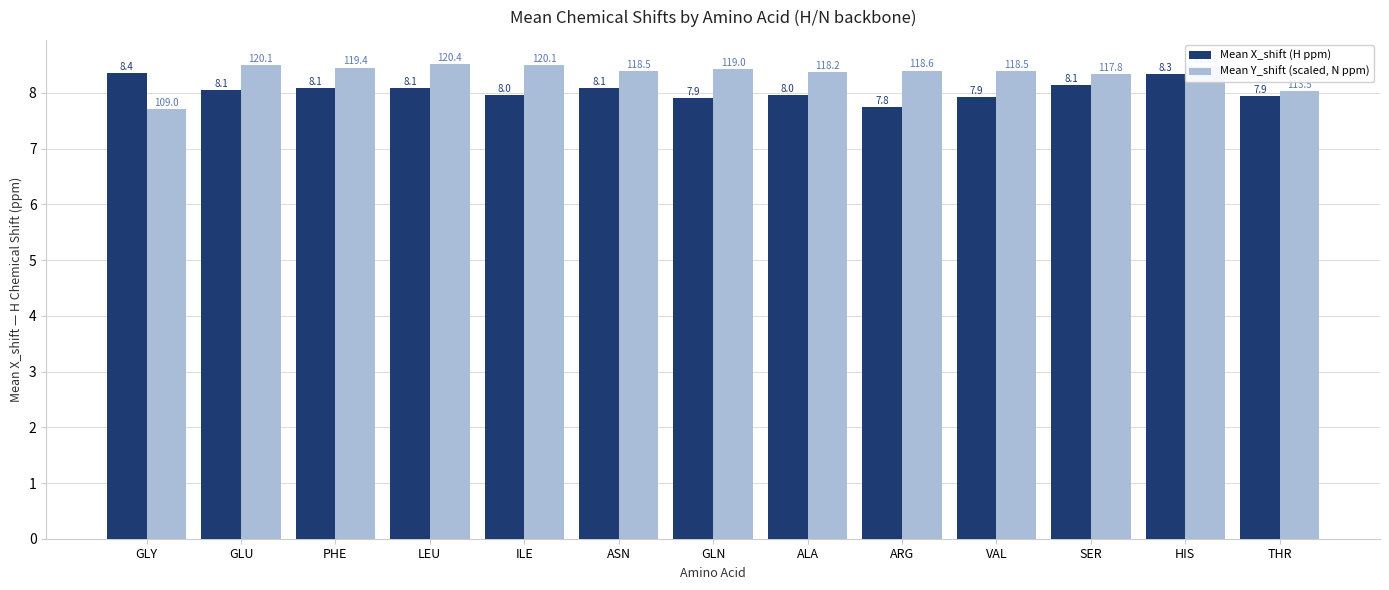

Where does the Mean X_shift (H ppm) series first go above 8?

GLY